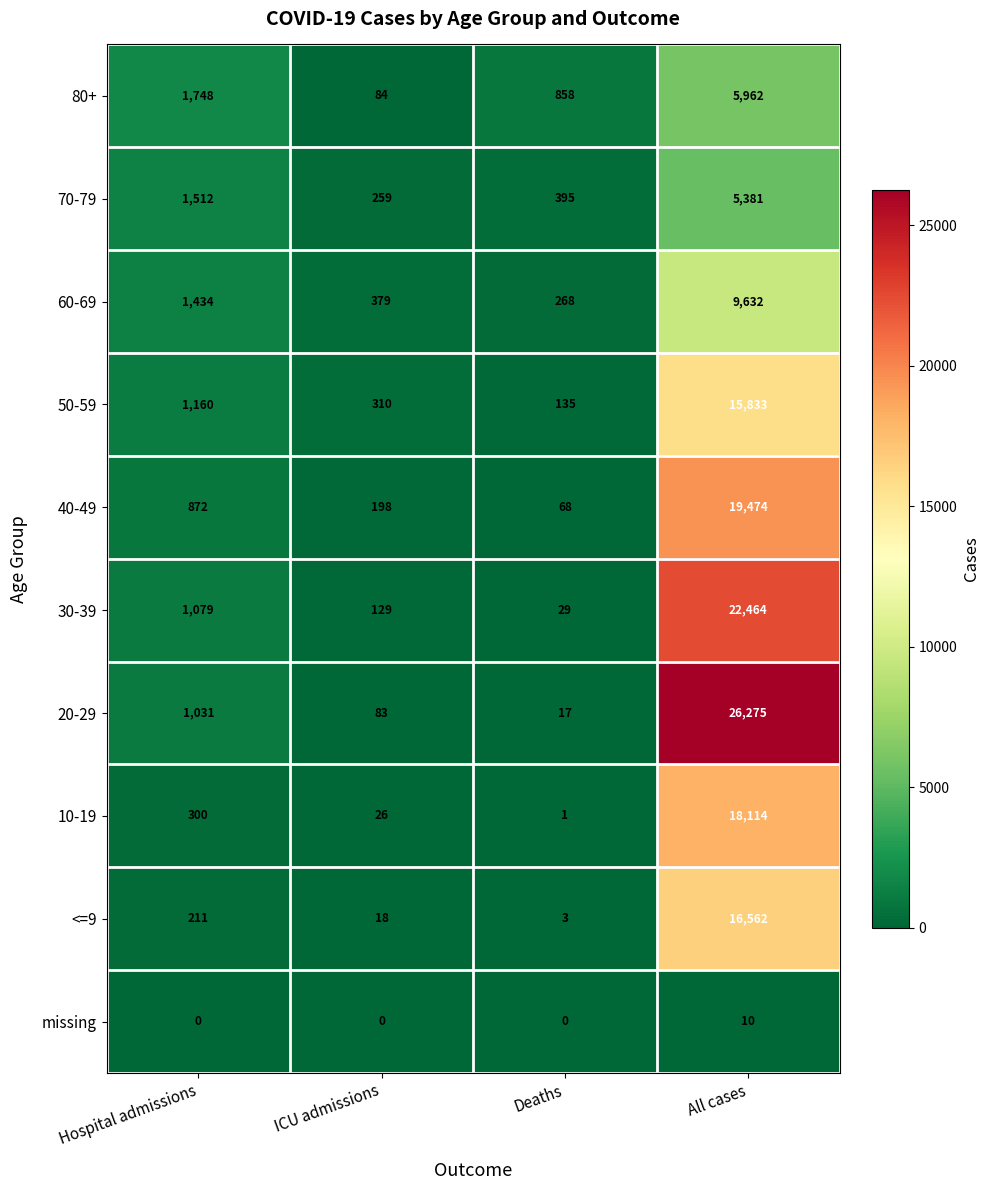

What is the approximate value of 40-49 at Deaths, to the nearest 10?

70